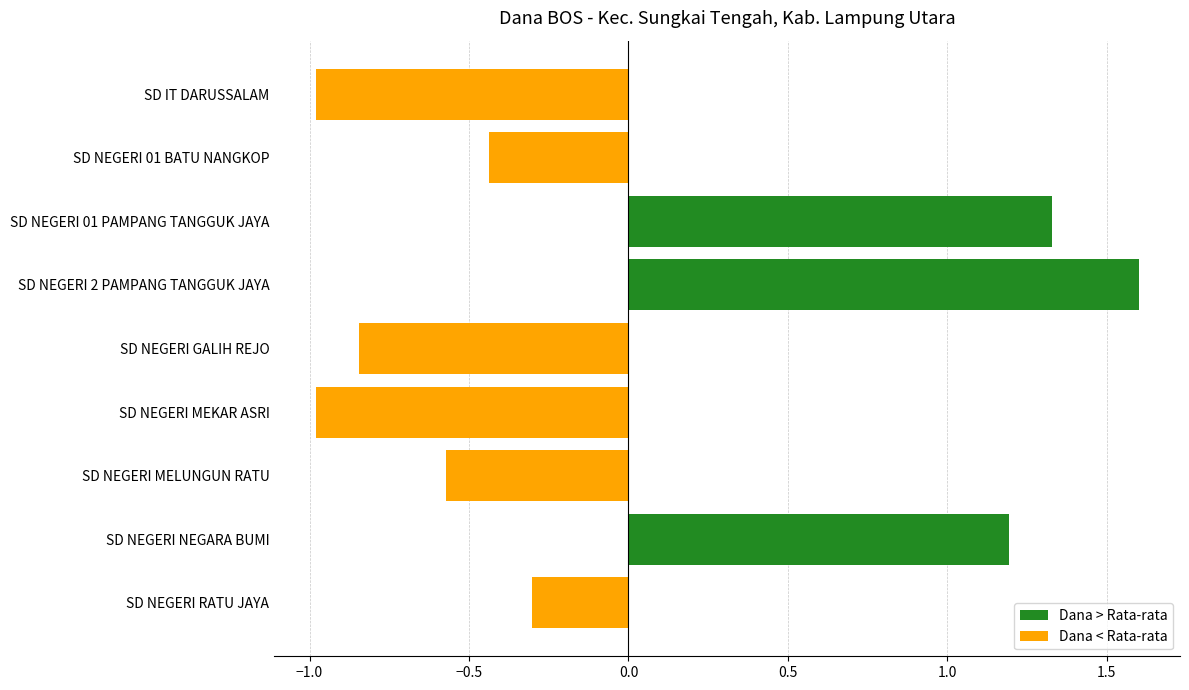

What is the value of the 1st bar from the top?

-1.0